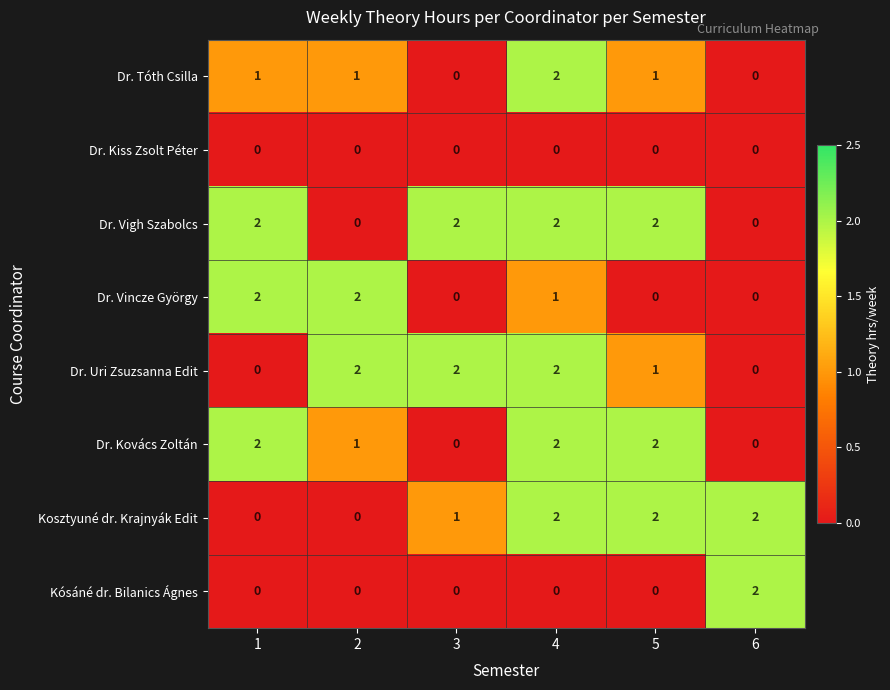

At how many categories does at least one series exceed 1?

6